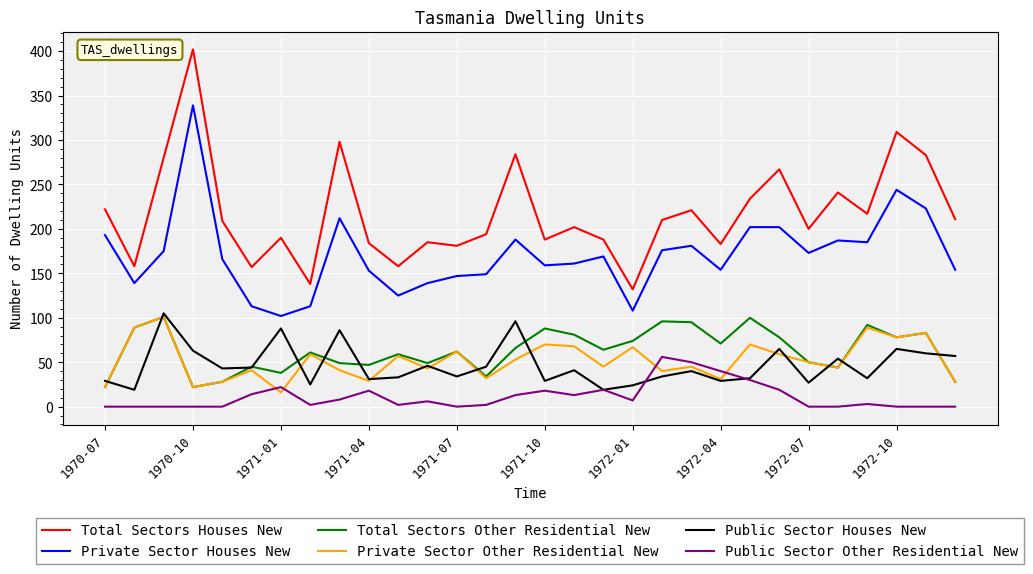

True or false: Total Sectors Other Residential New and Private Sector Houses New intersect in this chart.

False